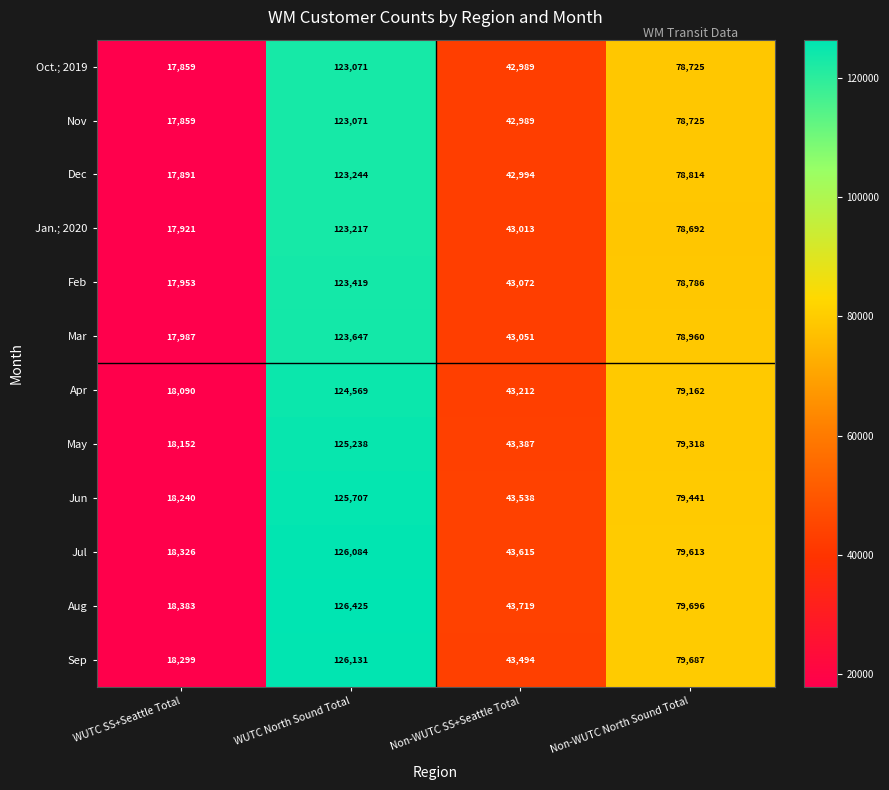

Between WUTC SS+Seattle Total and Non-WUTC North Sound Total, which series saw the biggest shift?

Sep